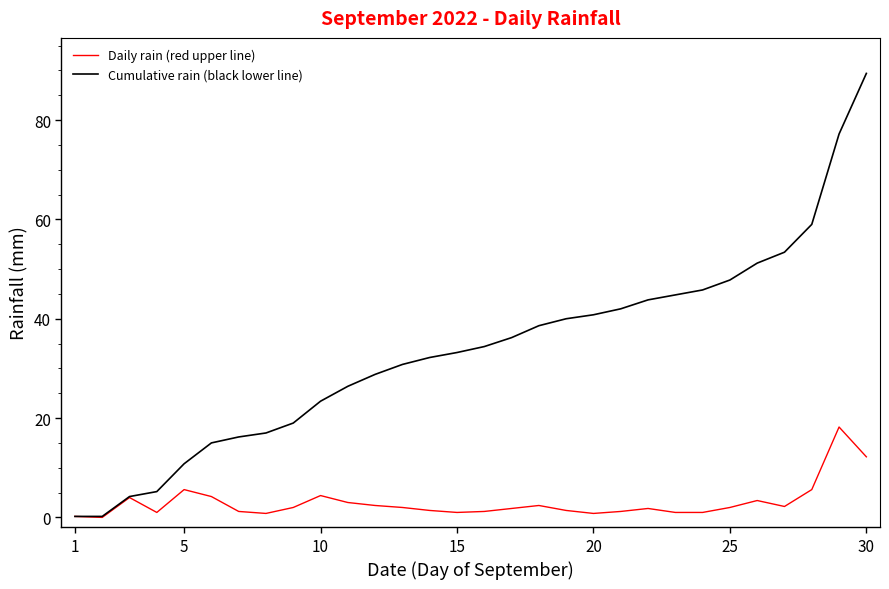

What is the difference between the second highest and second lowest values in the Cumulative rain (black lower line) series?

77.0